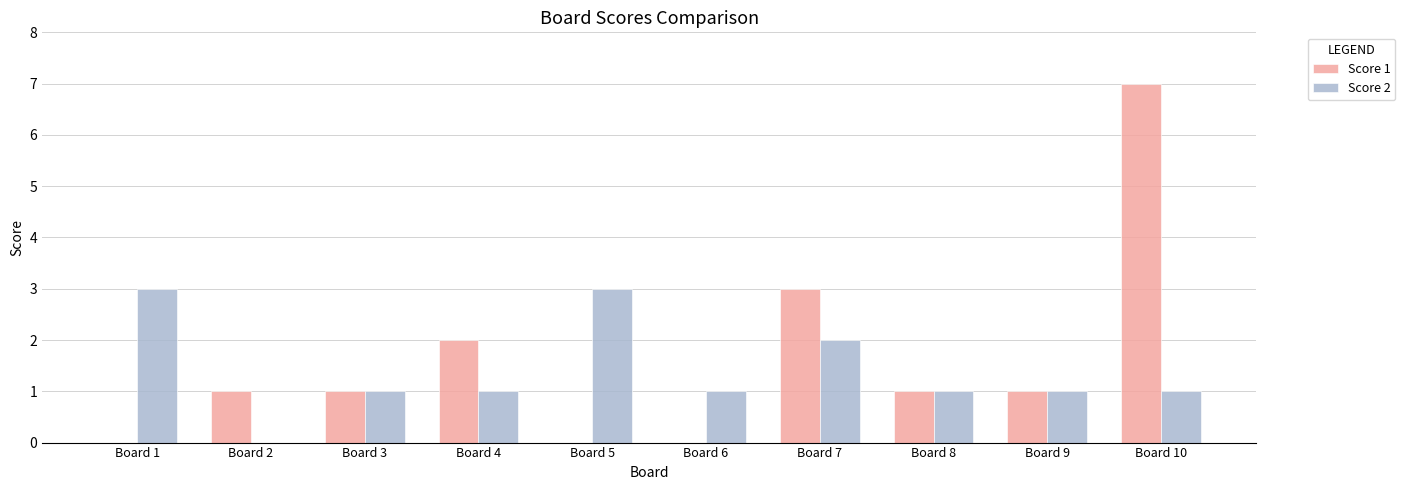

What are all the series names shown in the legend?

Score 1, Score 2